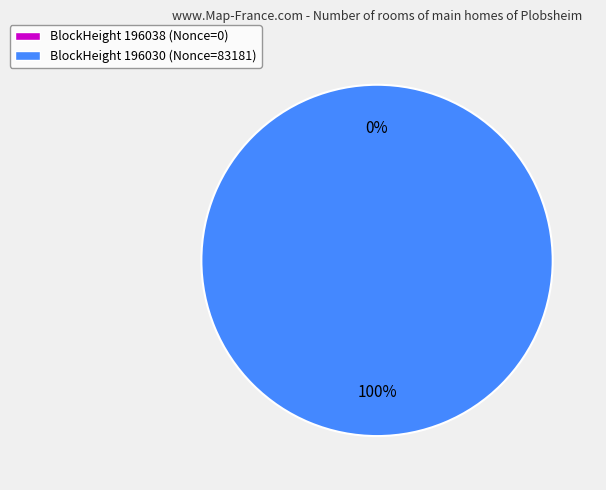

What is the change in value from 196038 to 196030?

+83181